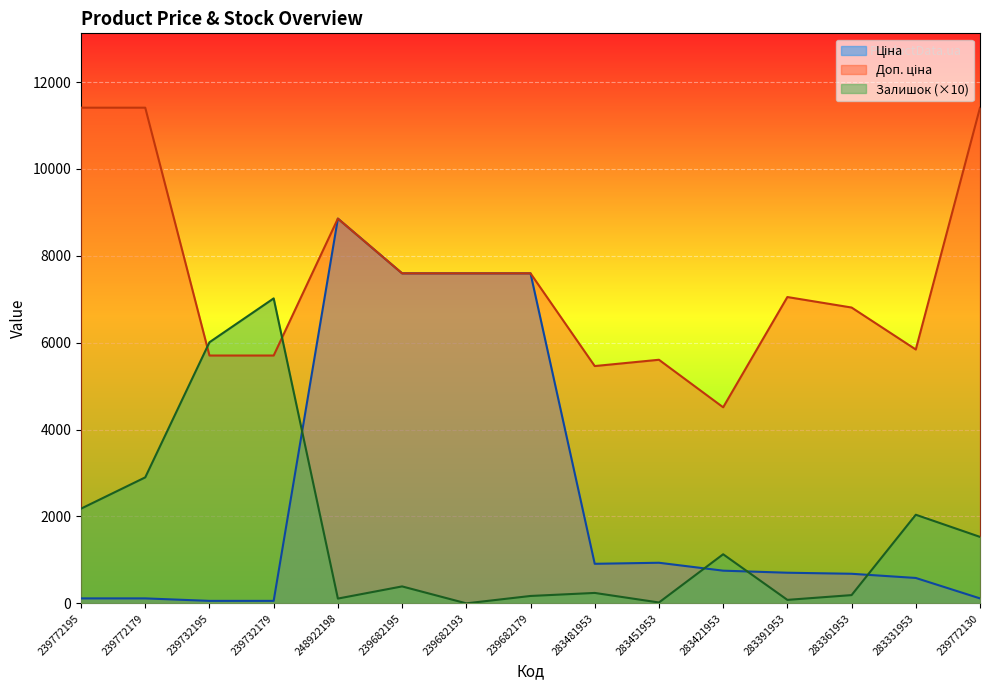

The value of Залишок at 239772130 is 916.4. True or false?

False